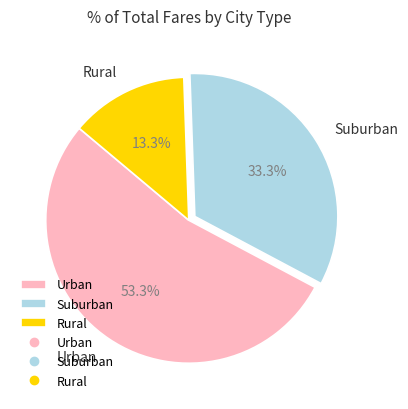

Combined, do Suburban and Rural account for over 50%?

No